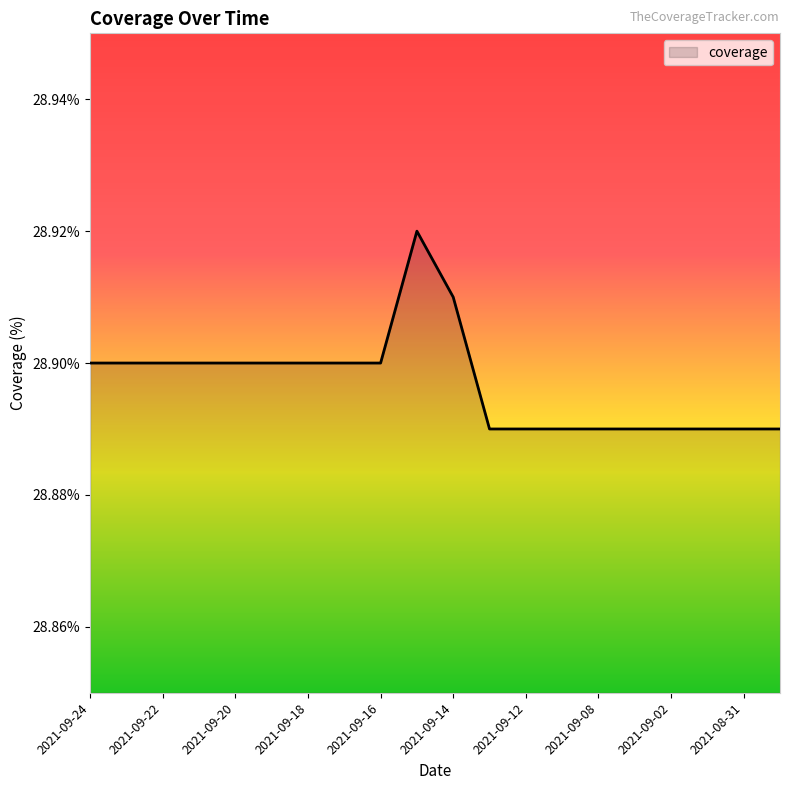

List the labels in order of value, largest first.

2021-09-15, 2021-09-14, 2021-09-24, 2021-09-23, 2021-09-22, 2021-09-21, 2021-09-20, 2021-09-19, 2021-09-18, 2021-09-17, 2021-09-16, 2021-09-13, 2021-09-12, 2021-09-11, 2021-09-08, 2021-09-03, 2021-09-02, 2021-09-01, 2021-08-31, 2021-08-30